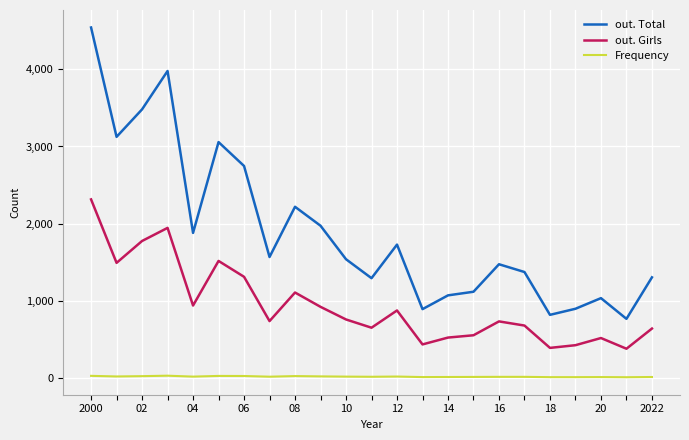

True or false: Frequency and out. Total intersect in this chart.

False